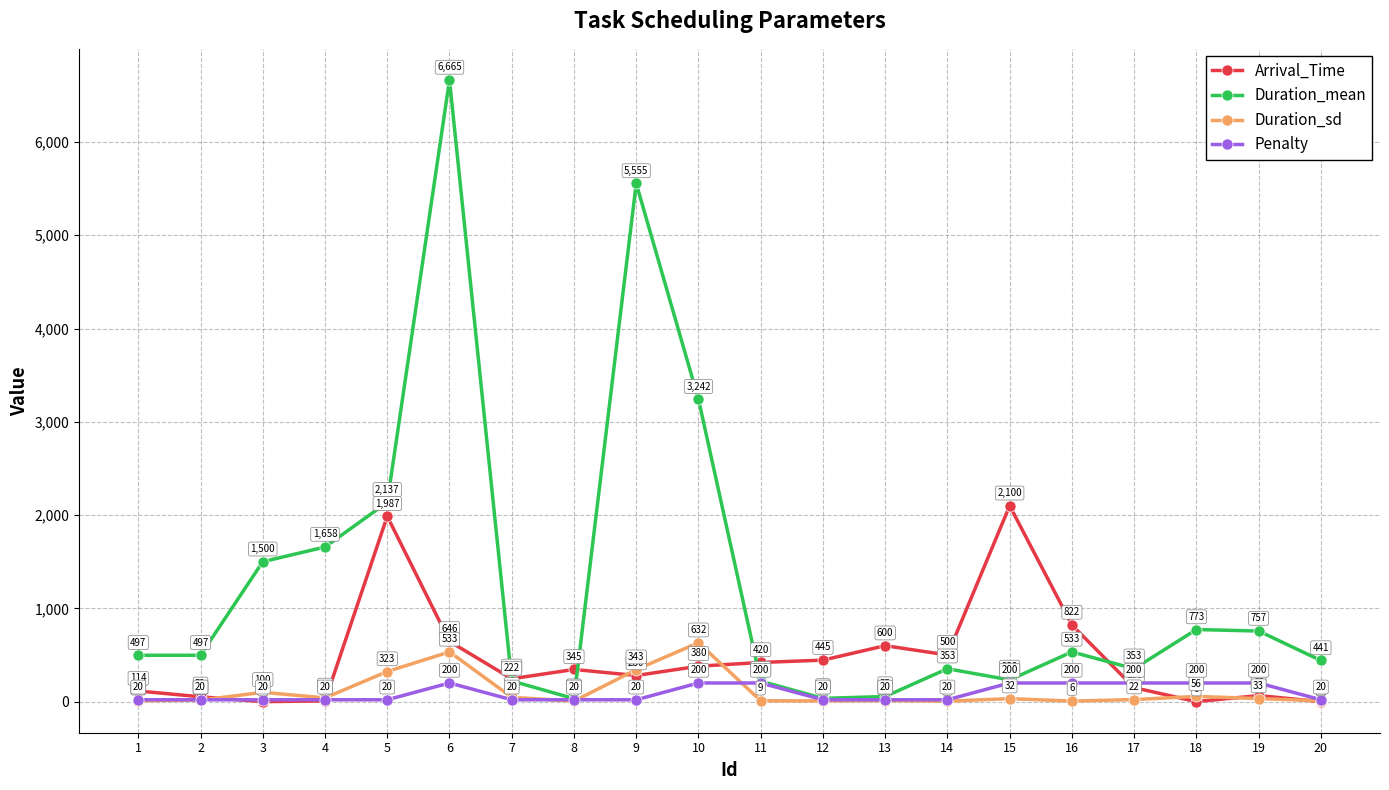

What is the lowest value of the Penalty series?

20